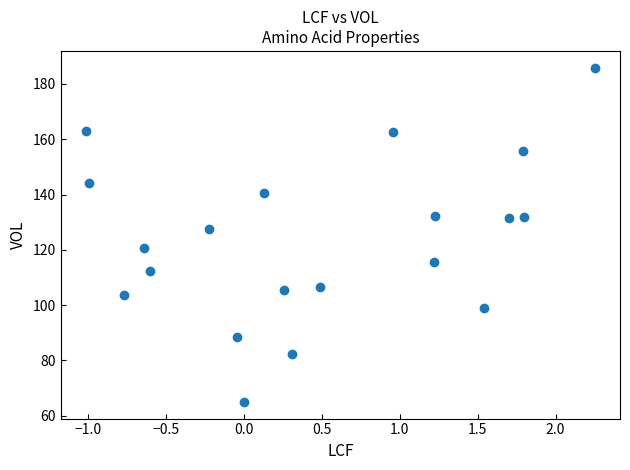

What Y value in the scatter plot is closest to 125?

127.5